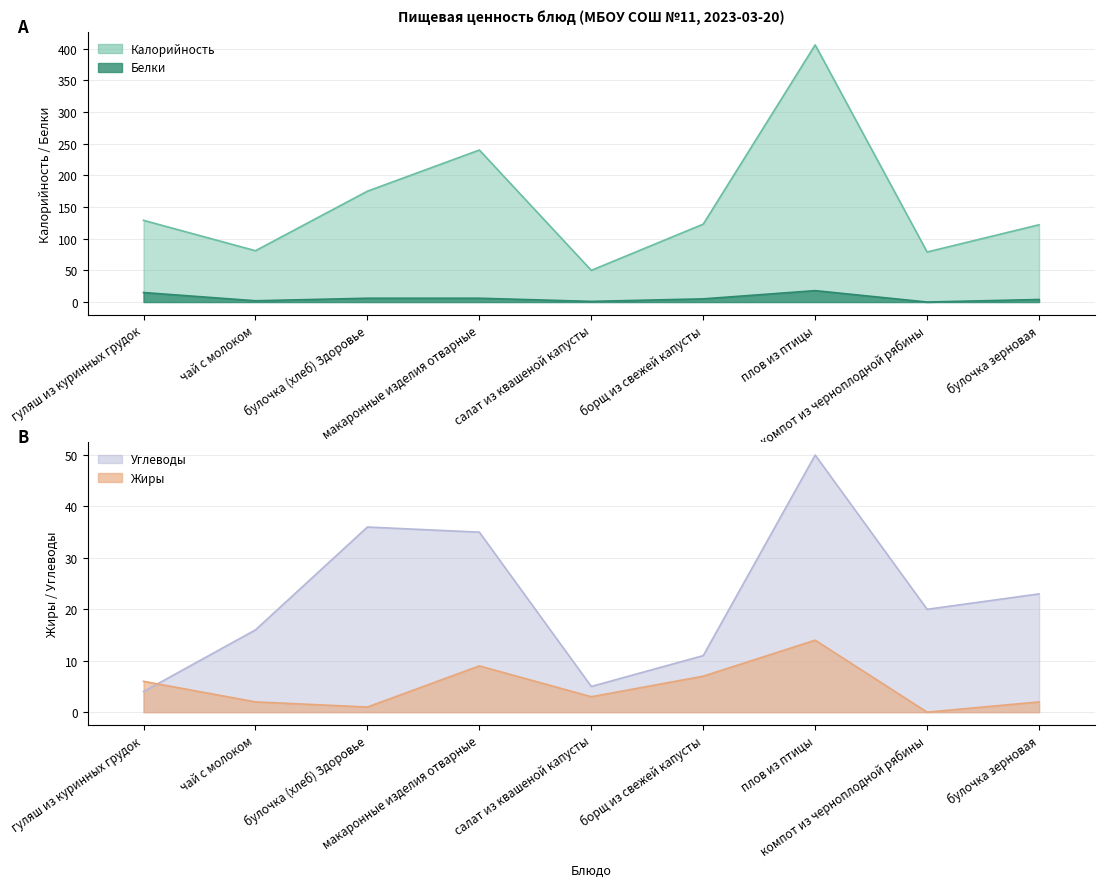

True or false: Калорийность and Белки cross at least once.

False